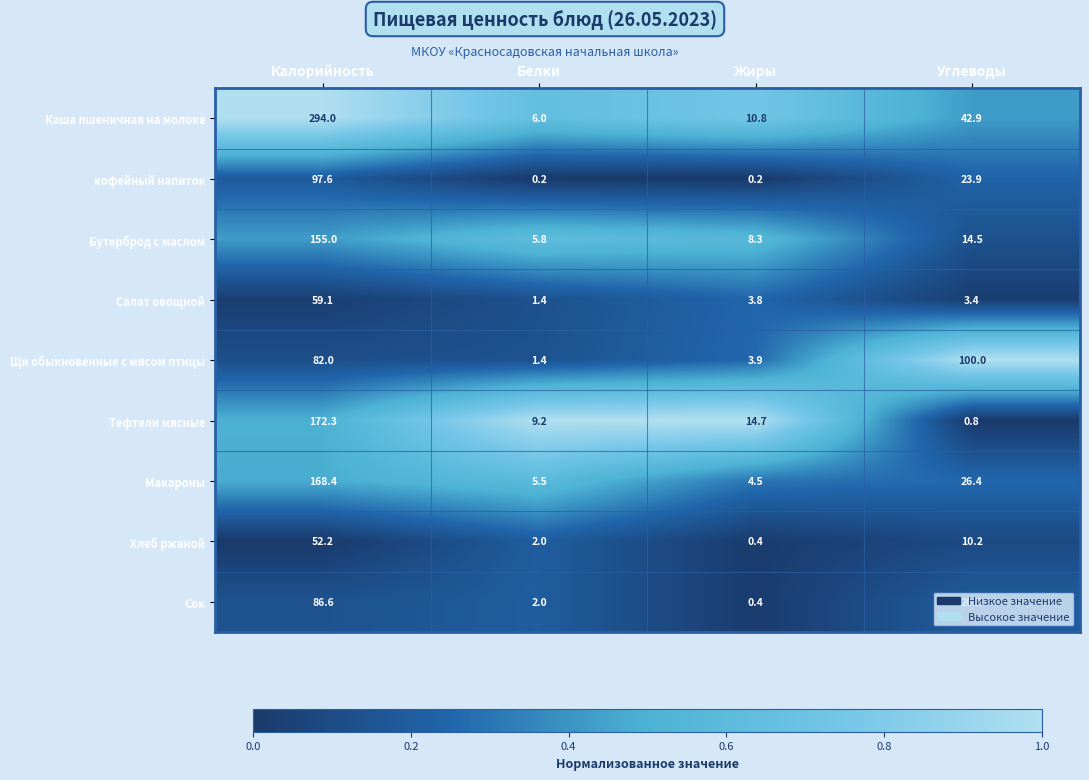

What is the sum of all Хлеб ржаной values?

64.8